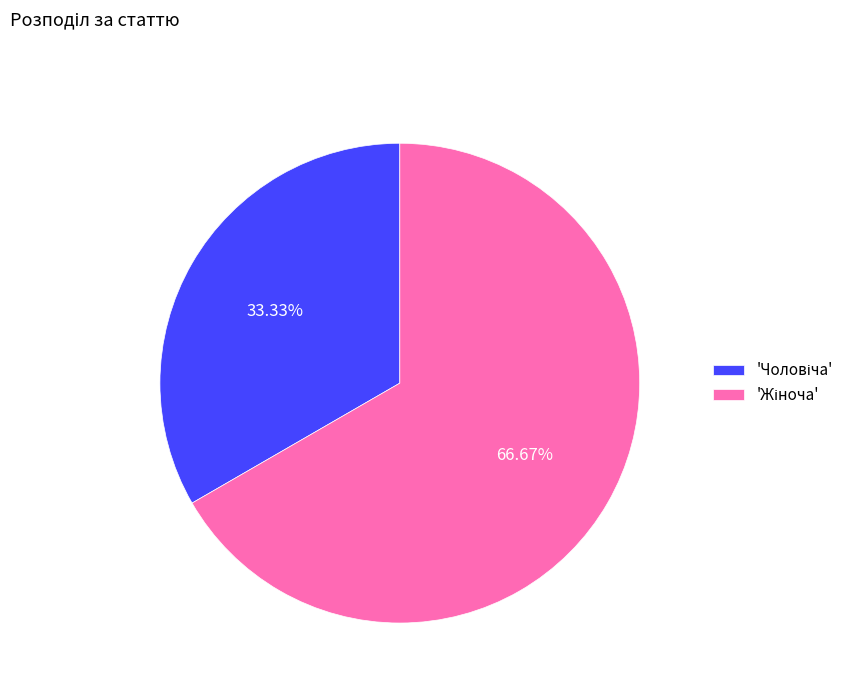

Is there any slice that represents more than half of the pie?

Yes